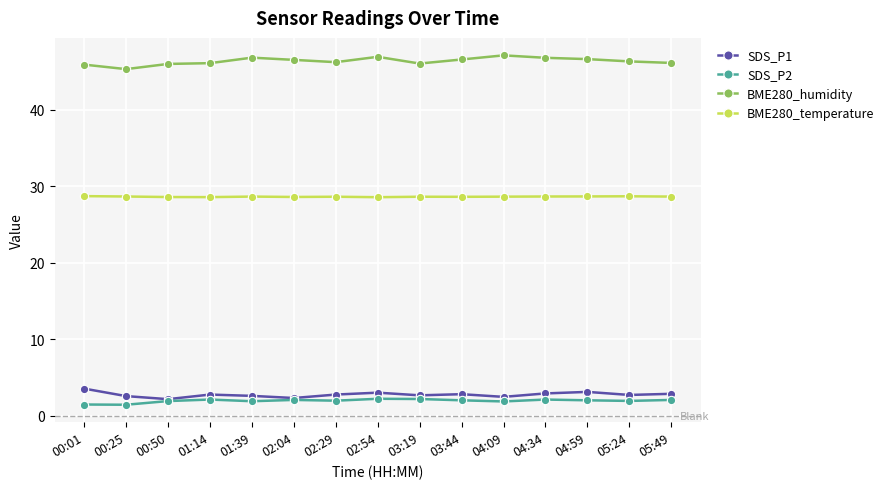

In SDS_P1, how many points are lower than both neighbors (excluding endpoints)?

5